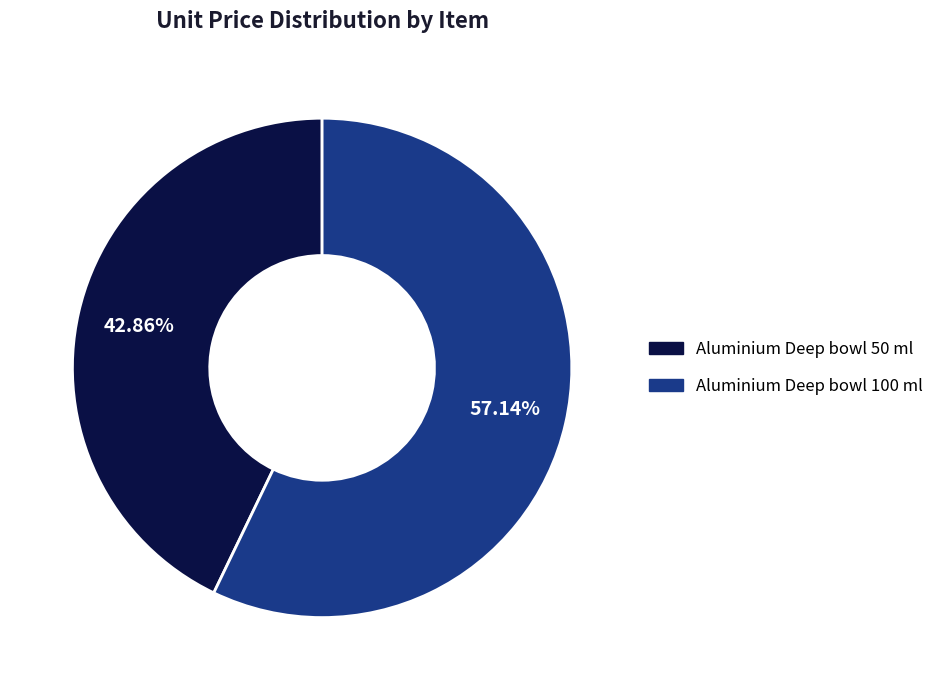

To the nearest percent, what is the difference between the largest and smallest slice percentages?

14%